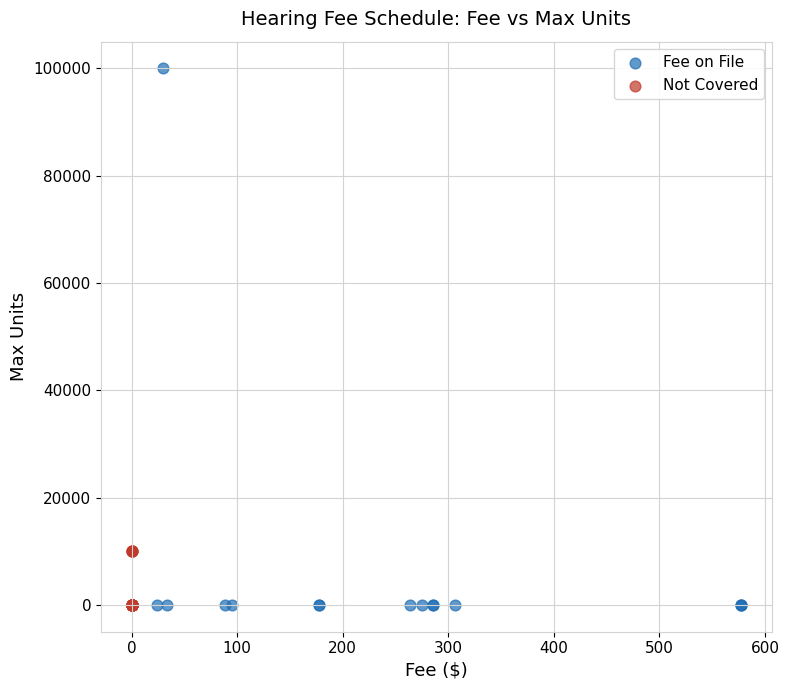

Which series contains the highest Y value?

Fee on File